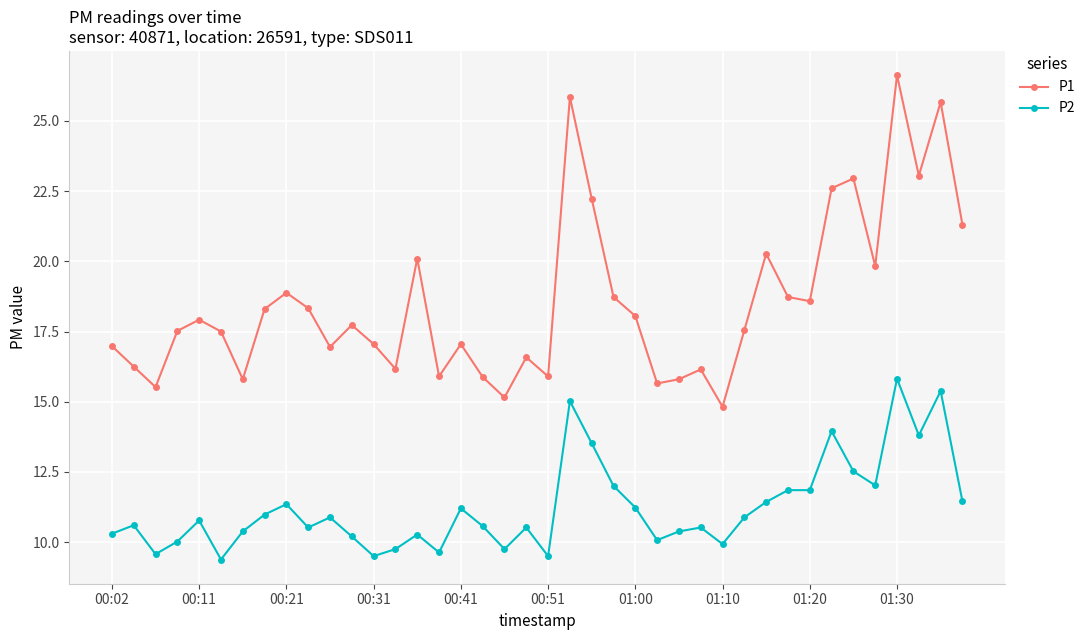

Rank the series by their average value, from lowest to highest.

P2, P1